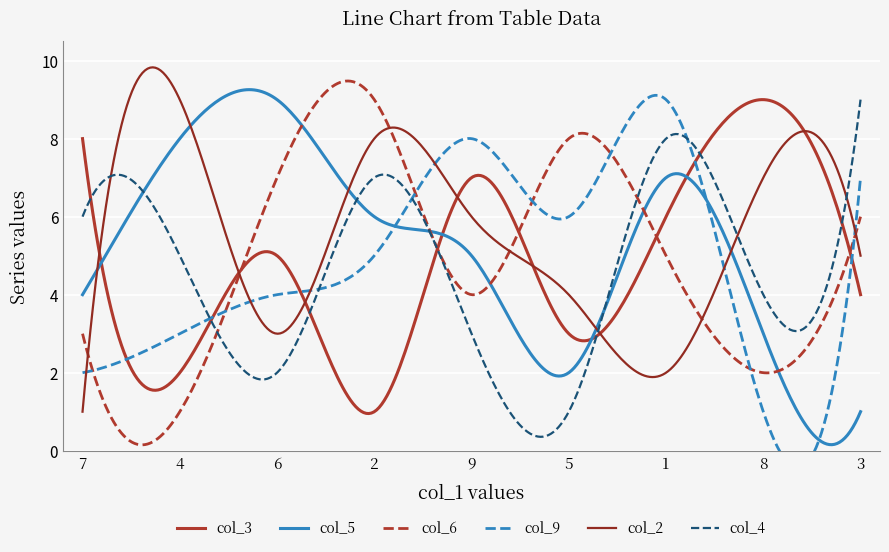

What is the total value across all series at 5?

24